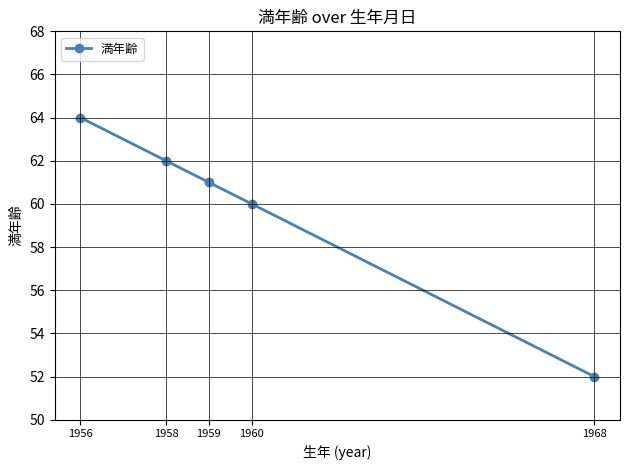

Rank the categories by value from highest to lowest.

1956, 1958, 1959, 1960, 1968